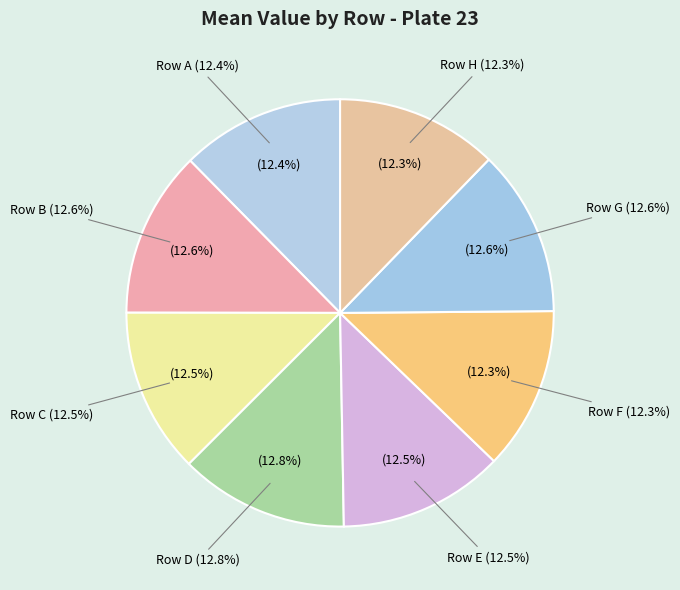

Which slice is the largest?

D